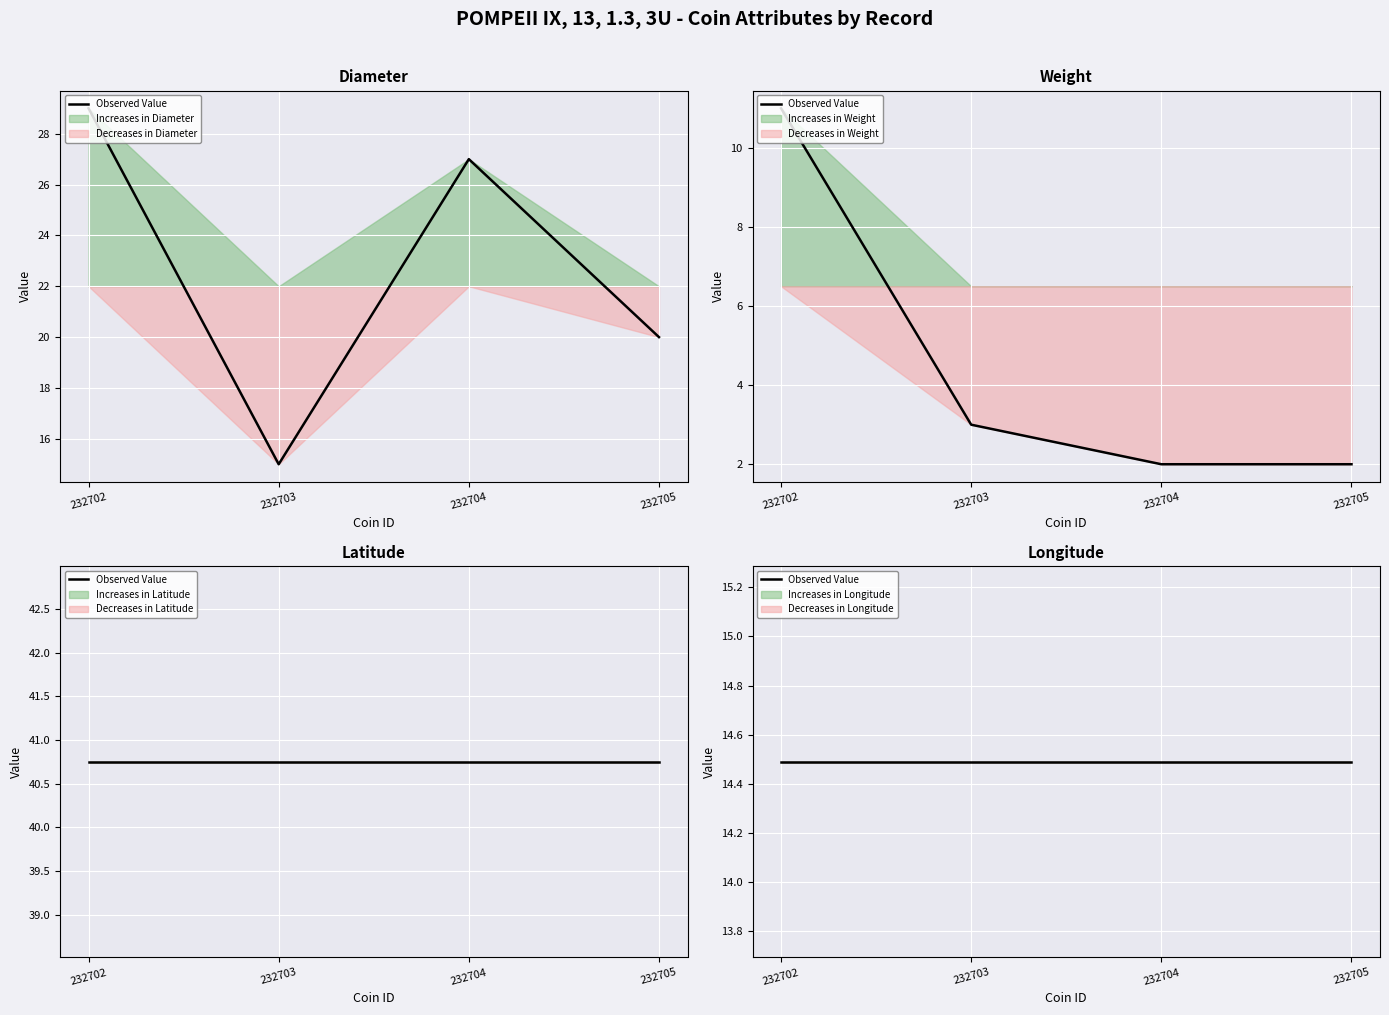

Where does the weight series first go above 3?

232702